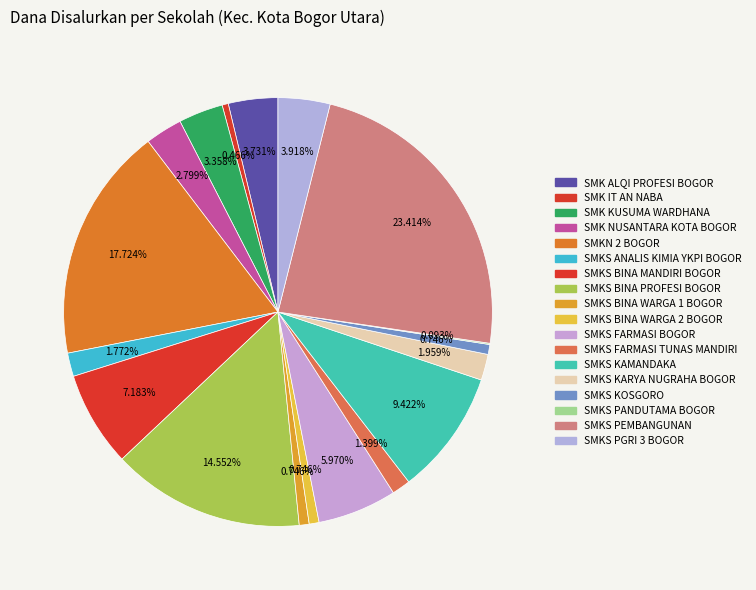

Does SMKS KAMANDAKA represent more than half of the total?

No